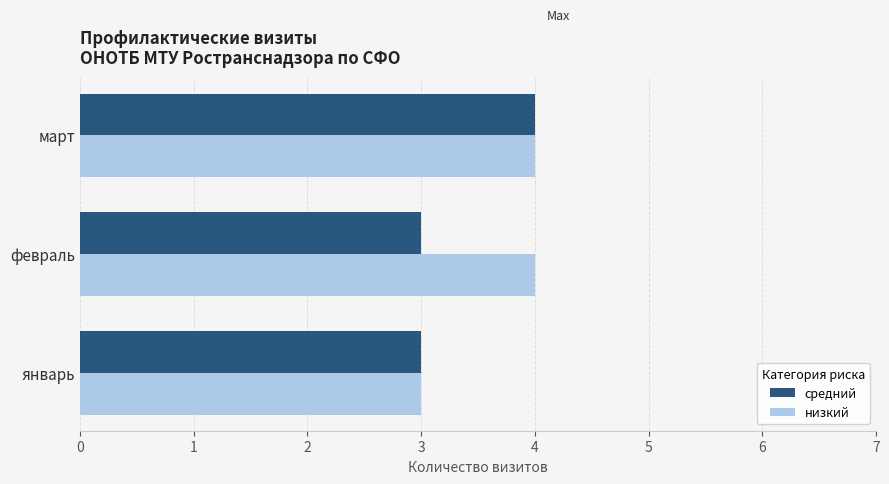

At which label does средний reach its peak?

март